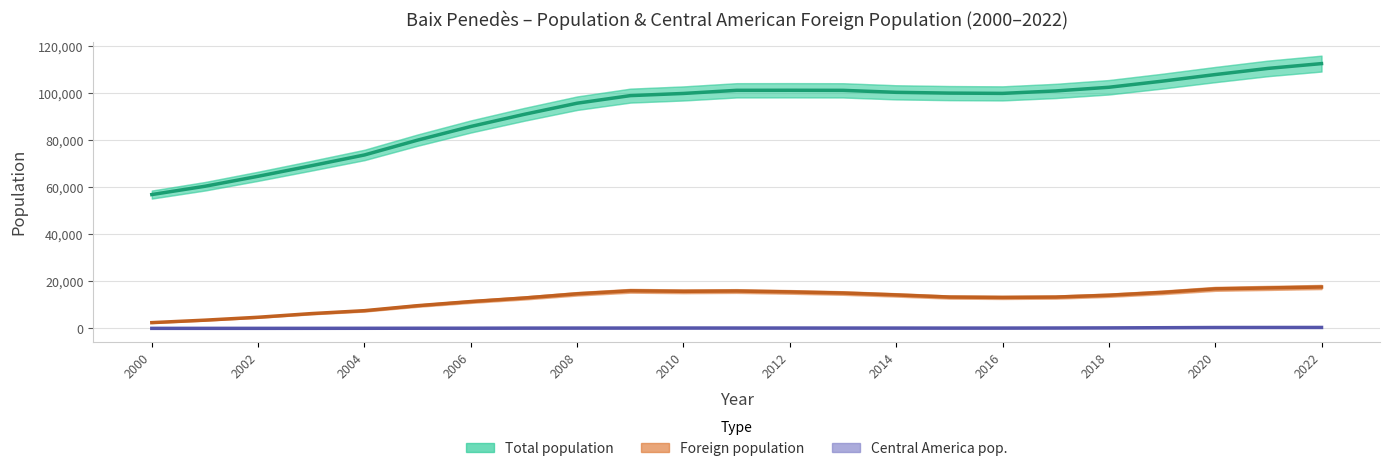

Which category has the highest value in the Total population series?

2022